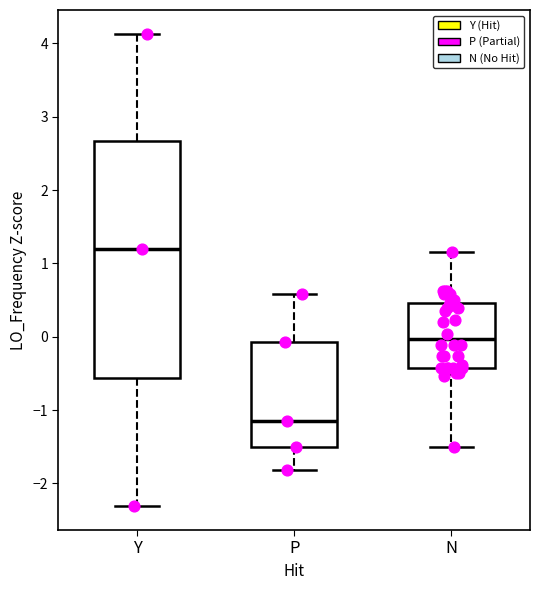

Reading left to right, transcribe this box plot: for each box, give where its median line is, the range the box spans, and where its two whiskers end, as read against the y-axis. The values are not printed on the chart, so give them approximately, as read against the axis.

Y: median 1.2, box -0.6 to 2.7, whiskers -2.3 to 4.1
P: median -1.2, box -1.5 to -0.1, whiskers -1.8 to 0.6
N: median 0.0, box -0.4 to 0.5, whiskers -1.5 to 1.2